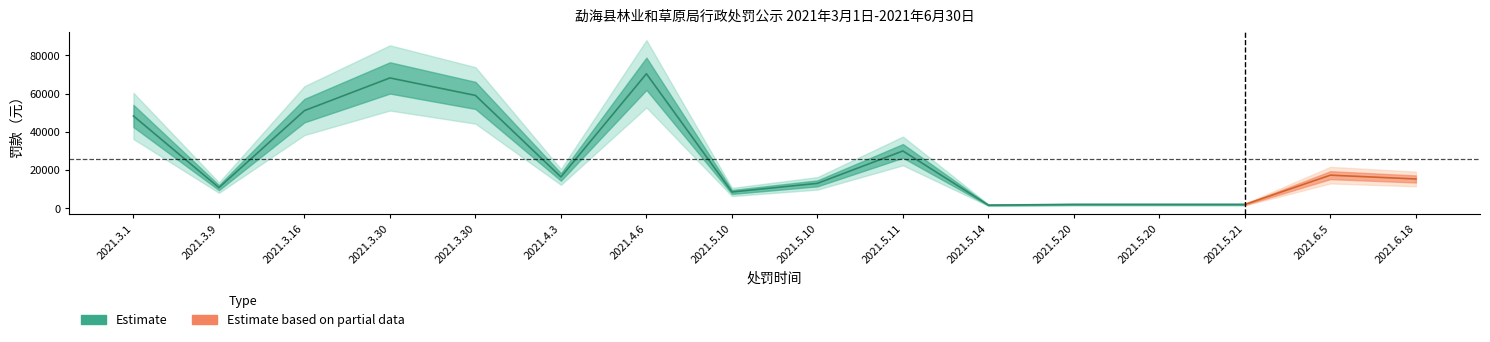

At which label is the value closest to 36015?

2021.5.11